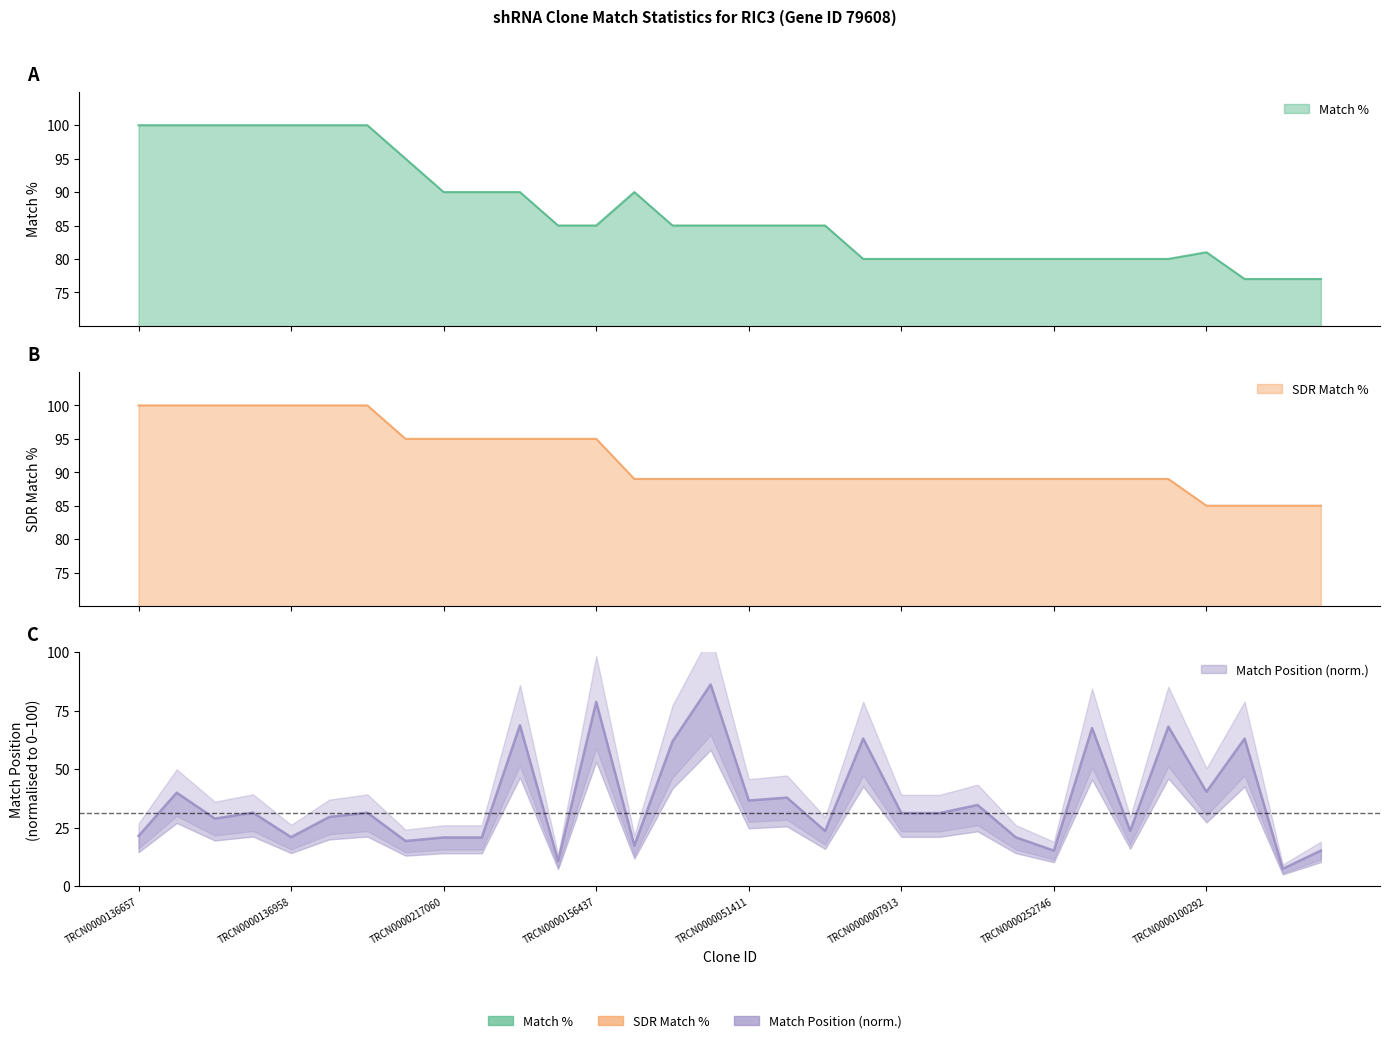

Between which two adjacent categories do Match % and SDR Match % first intersect?

TRCN0000156437 and TRCN0000191629